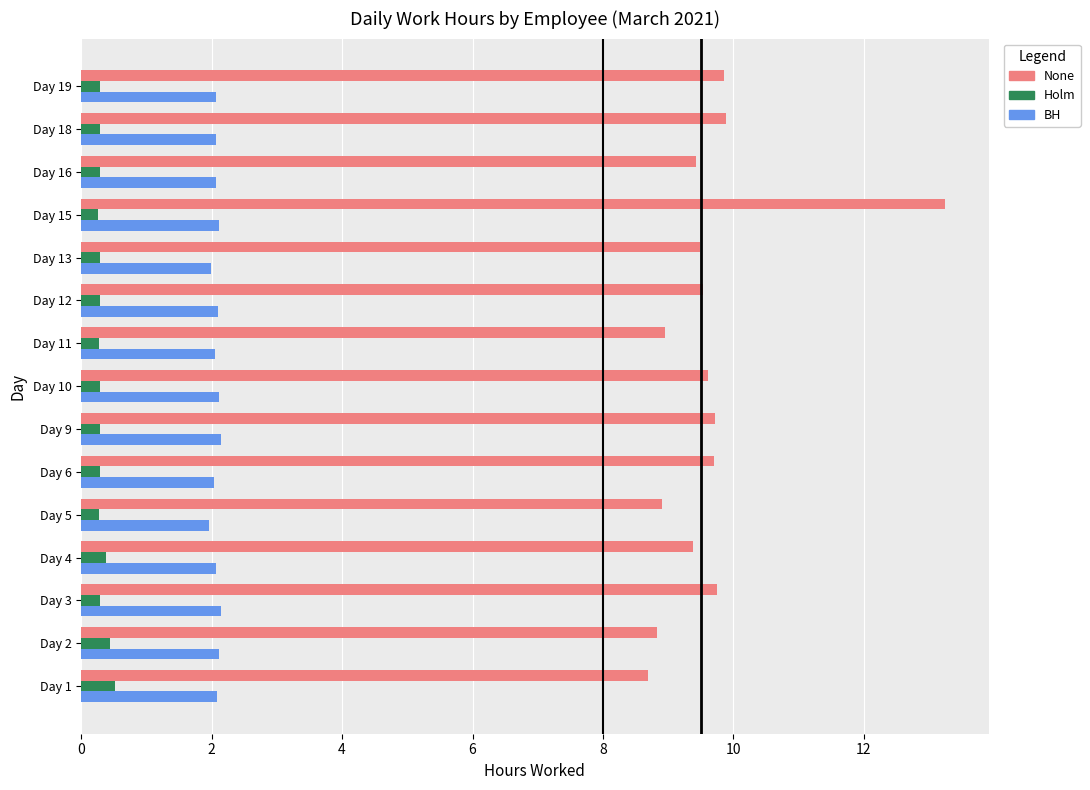

What is the maximum value for Holm?

0.5